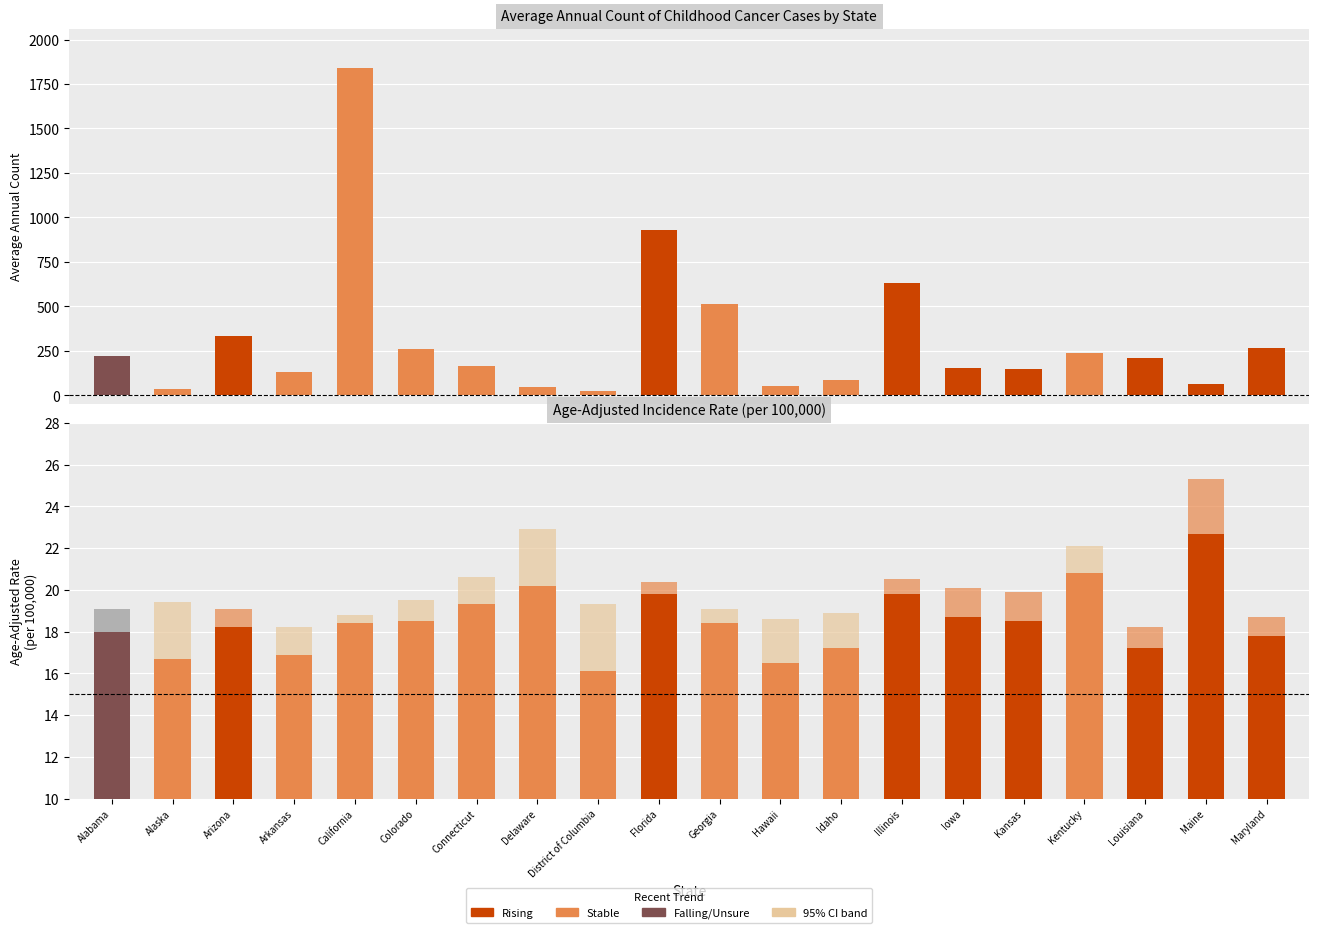

At which label does Age-Adjusted Rate reach its peak?

Maine